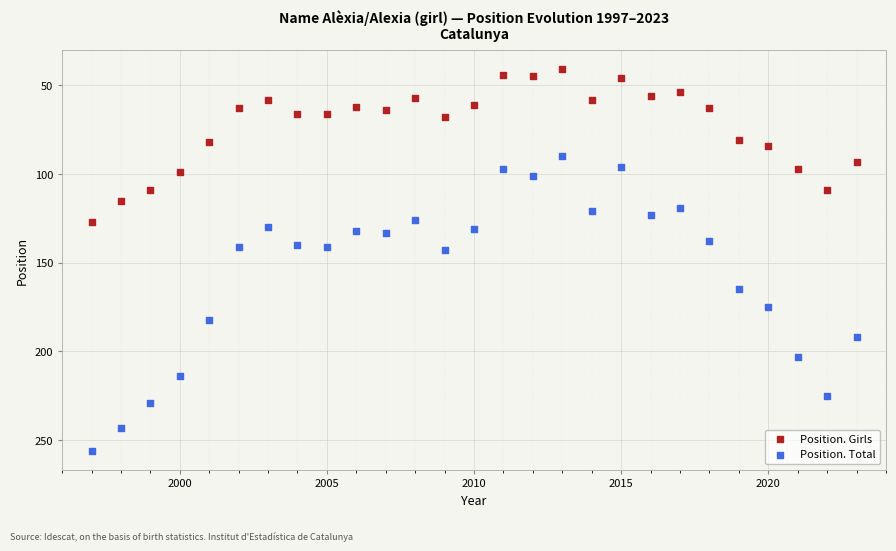

Which series has the largest Y range (max minus min)?

Position. Total